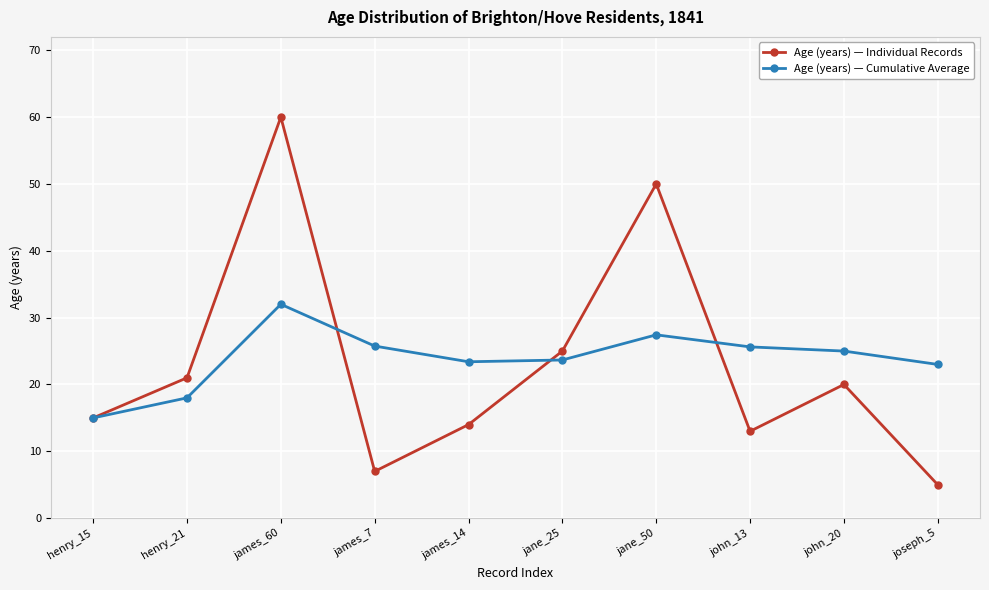

True or false: Age (years) — Individual Records has more than 2 points higher than both neighbors.

True